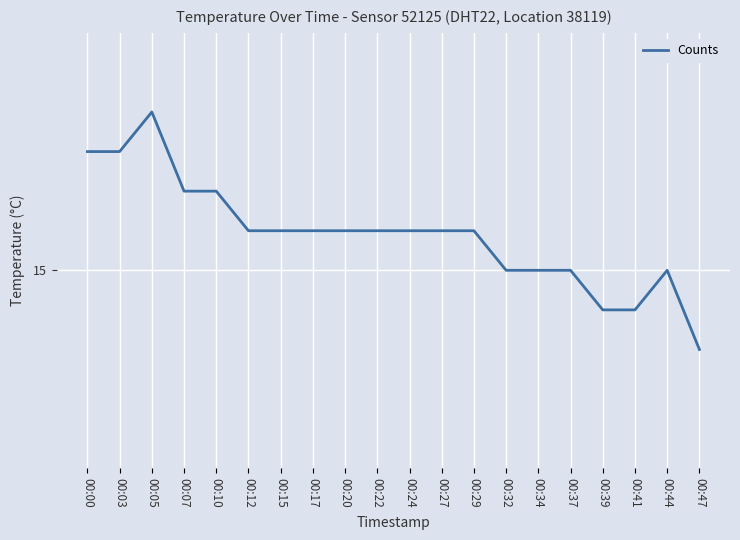

What is the greatest value displayed?

15.4